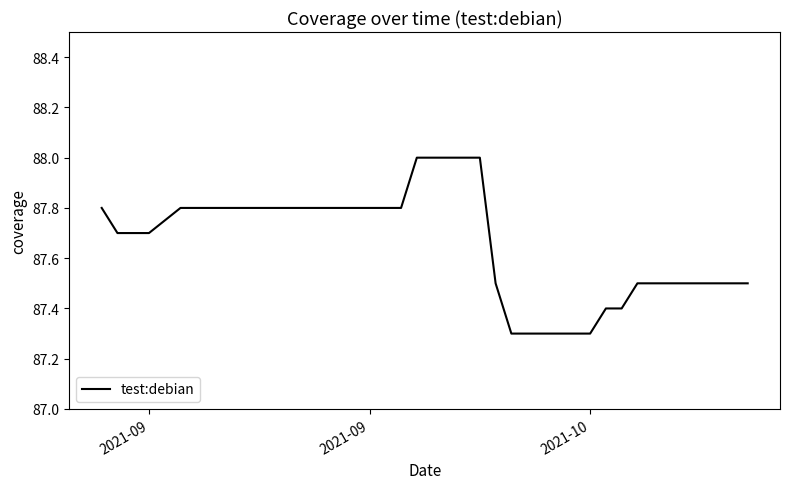

What is the smallest value displayed?

87.3